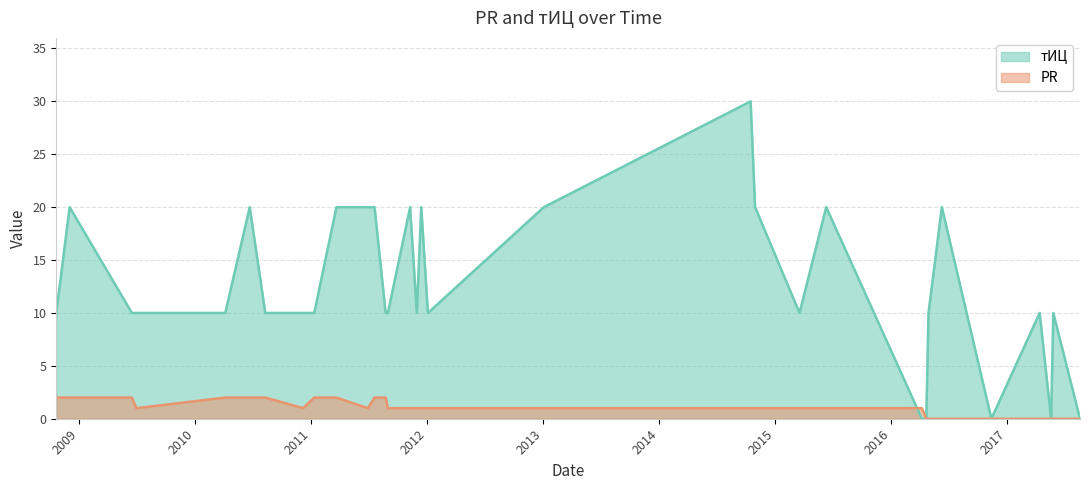

What is the difference between the maximum and second lowest values in the PR series?

2